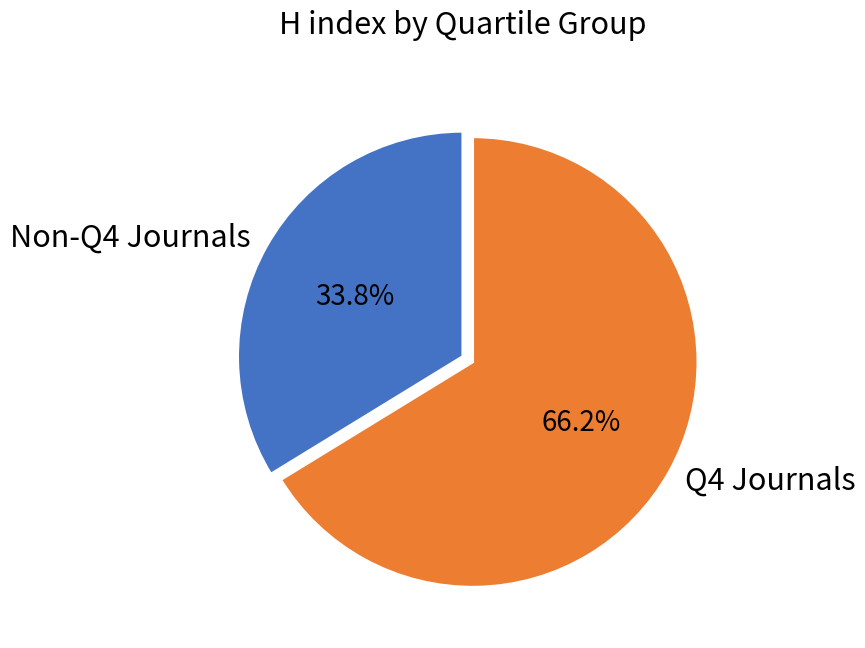

Which category has the biggest portion of the pie?

Q4 Journals